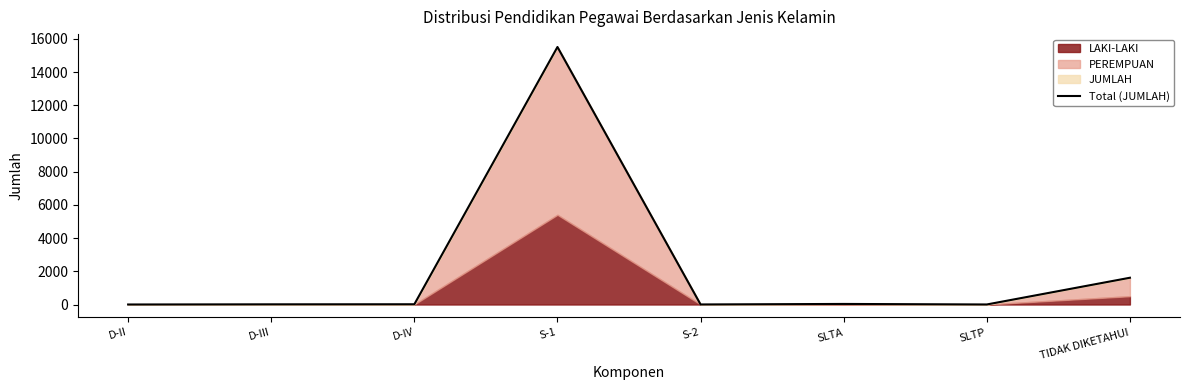

True or false: the data shows 1 at D-II.

True